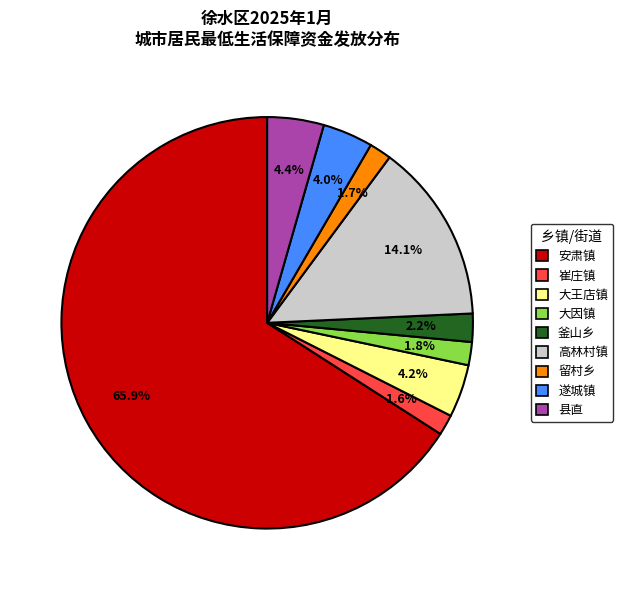

Count the number of slices in the pie.

9